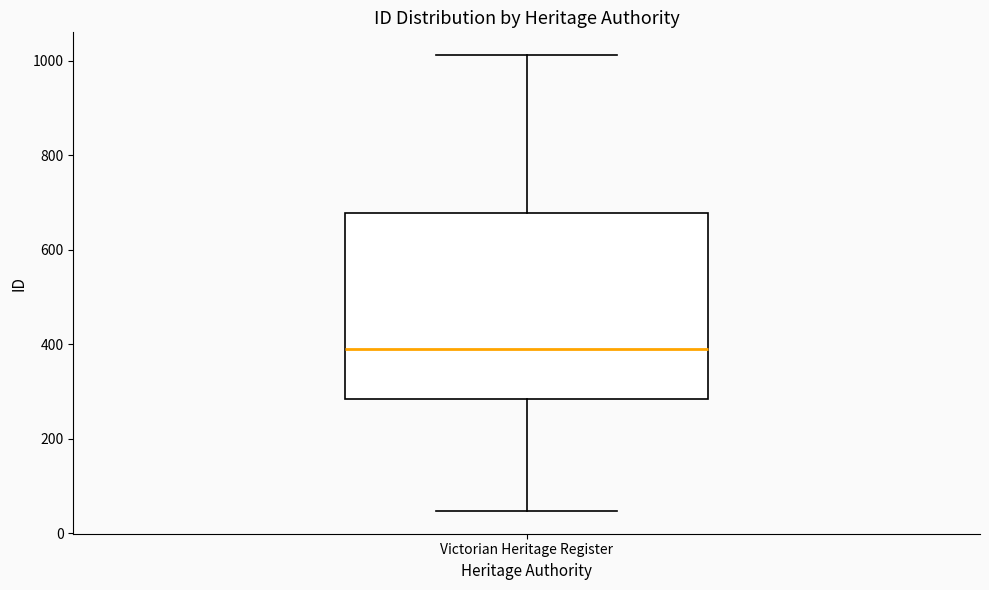

Read this box plot against the y-axis: the position of the median line, the range covered by the box, and the ends of both whiskers. The values are not printed on the chart, so give them approximately, as read against the axis.

median 380, box 280 to 680, whiskers 40 to 1020